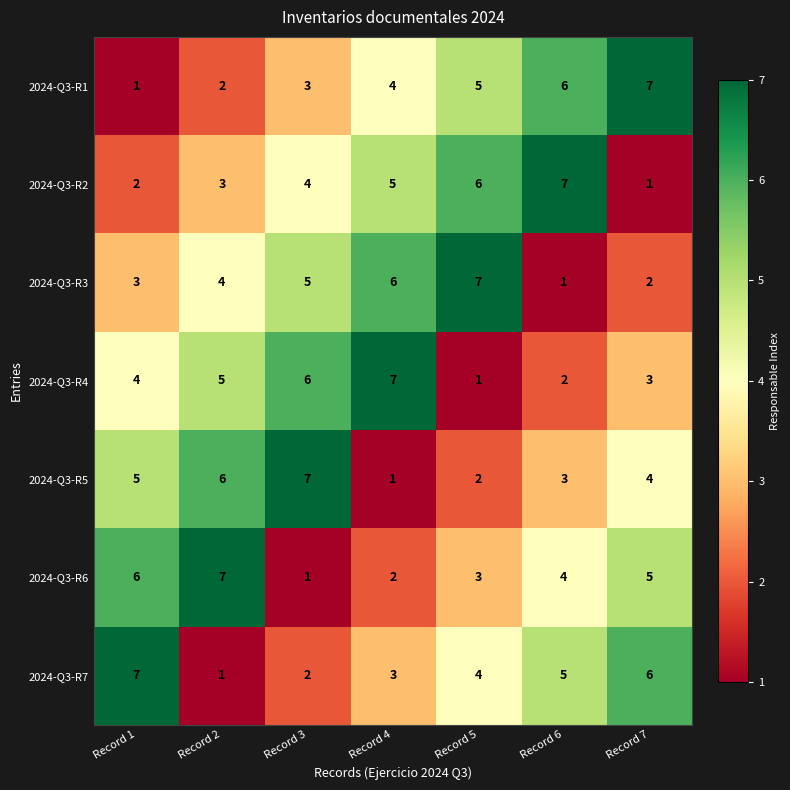

How many distinct data groups are displayed?

7